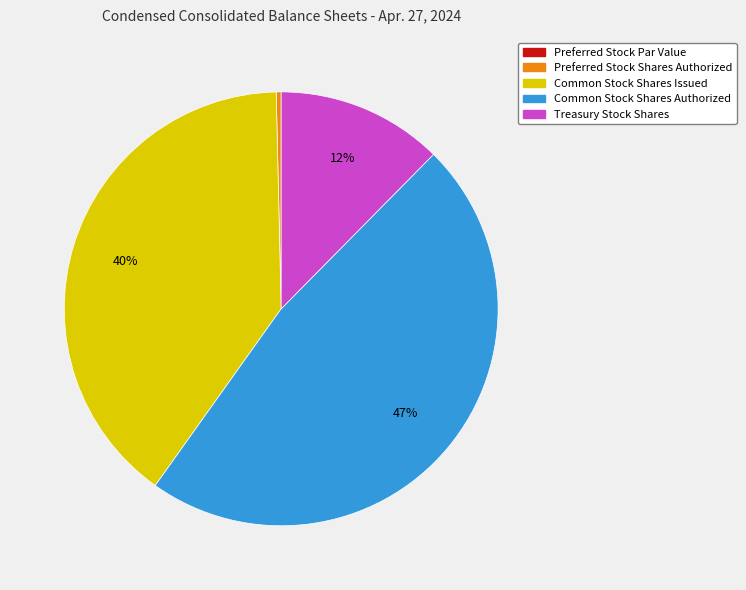

Approximately how many times larger is the value at Common Stock Shares Issued compared to Preferred Stock Shares Authorized?

109.0